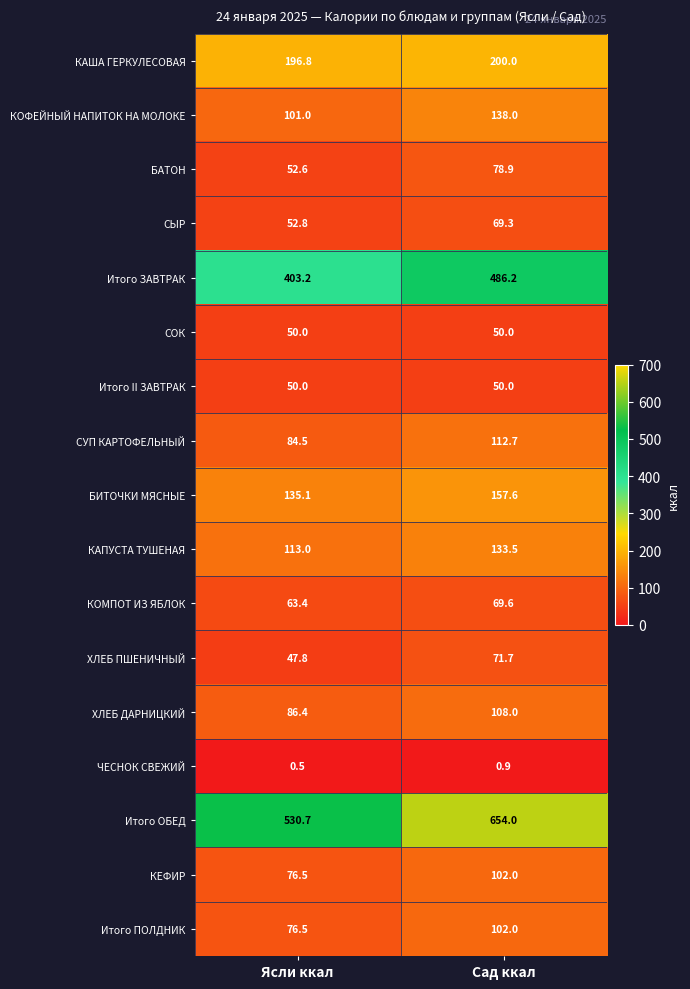

What is the difference between the Итого ОБЕД values at Сад ккал and Ясли ккал?

123.3